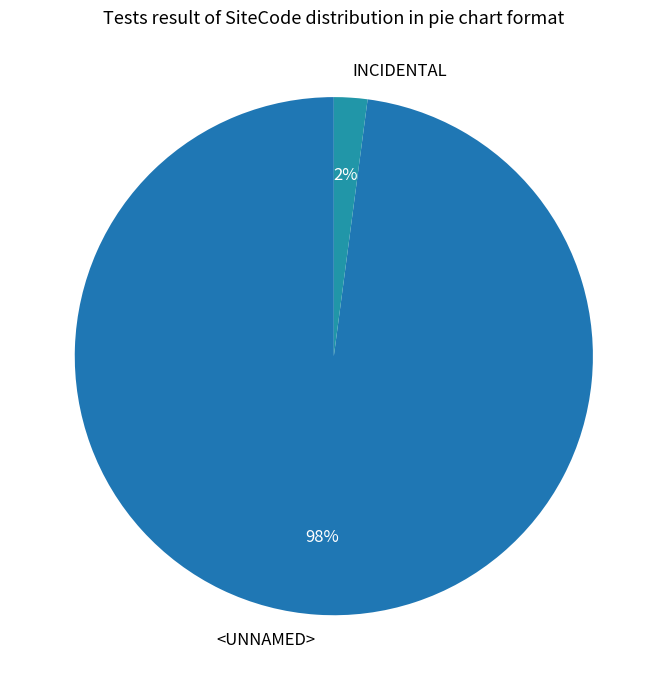

To the nearest percent, what is the combined percentage of <UNNAMED> and INCIDENTAL?

100%